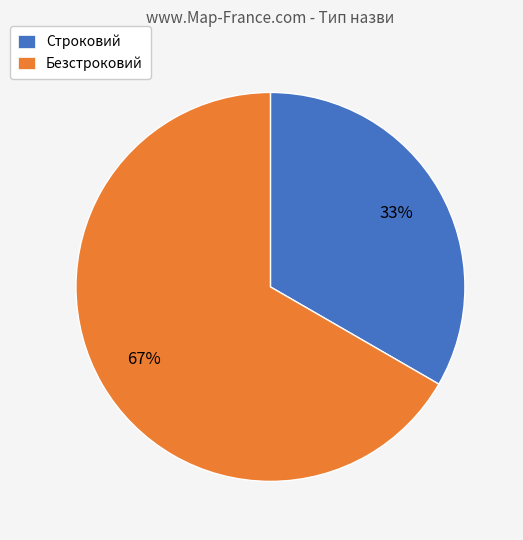

Rank the categories by value from lowest to highest.

Строковий, Безстроковий